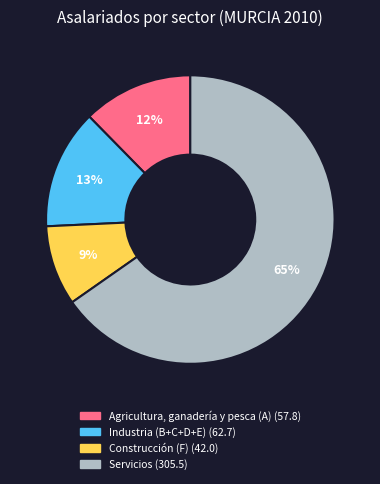

How many segments does this pie chart have?

4